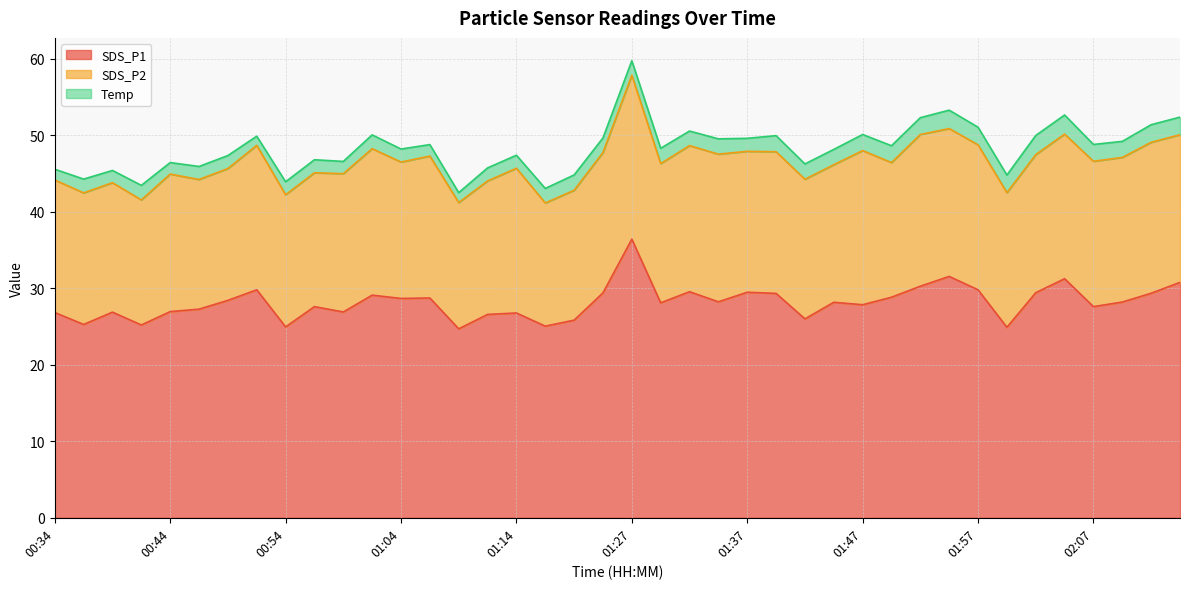

Reading right to left, what are all the values shown in this chart?

SDS_P1: 02:15=30.8	02:12=29.4	02:09=28.2	02:07=27.6	02:04=31.2	02:02=29.4	01:59=24.9	01:57=29.8	01:54=31.6	01:52=30.3	01:49=28.8	01:47=27.9	01:44=28.2	01:42=26.0	01:40=29.3	01:37=29.5	01:35=28.2	01:32=29.6	01:30=28.1	01:27=36.4	01:25=29.4	01:19=25.8	01:16=25.1	01:14=26.8	01:11=26.6	01:09=24.7	01:06=28.7	01:04=28.7	01:01=29.1	00:59=26.9	00:57=27.6	00:54=24.9	00:52=29.8	00:49=28.4	00:47=27.3	00:44=26.9	00:42=25.2	00:39=26.9	00:37=25.3	00:34=26.8
SDS_P2: 02:15=19.3	02:12=19.7	02:09=18.9	02:07=19.0	02:04=18.9	02:02=18.1	01:59=17.6	01:57=18.9	01:54=19.3	01:52=19.8	01:49=17.6	01:47=20.1	01:44=18.0	01:42=18.2	01:40=18.5	01:37=18.4	01:35=19.3	01:32=19.1	01:30=18.2	01:27=21.4	01:25=18.4	01:19=17.0	01:16=16.1	01:14=18.9	01:11=17.4	01:09=16.5	01:06=18.6	01:04=17.8	01:01=19.1	00:59=18.1	00:57=17.5	00:54=17.3	00:52=18.9	00:49=17.2	00:47=16.9	00:44=18.0	00:42=16.4	00:39=16.9	00:37=17.2	00:34=17.3
Temp: 02:15=2.3	02:12=2.3	02:09=2.1	02:07=2.2	02:04=2.5	02:02=2.5	01:59=2.3	01:57=2.3	01:54=2.4	01:52=2.2	01:49=2.2	01:47=2.1	01:44=2.0	01:42=2.0	01:40=2.1	01:37=1.7	01:35=2.0	01:32=1.9	01:30=2.0	01:27=1.9	01:25=1.9	01:19=2.0	01:16=1.9	01:14=1.7	01:11=1.7	01:09=1.3	01:06=1.5	01:04=1.7	01:01=1.8	00:59=1.6	00:57=1.7	00:54=1.7	00:52=1.2	00:49=1.7	00:47=1.7	00:44=1.5	00:42=1.9	00:39=1.6	00:37=1.8	00:34=1.4